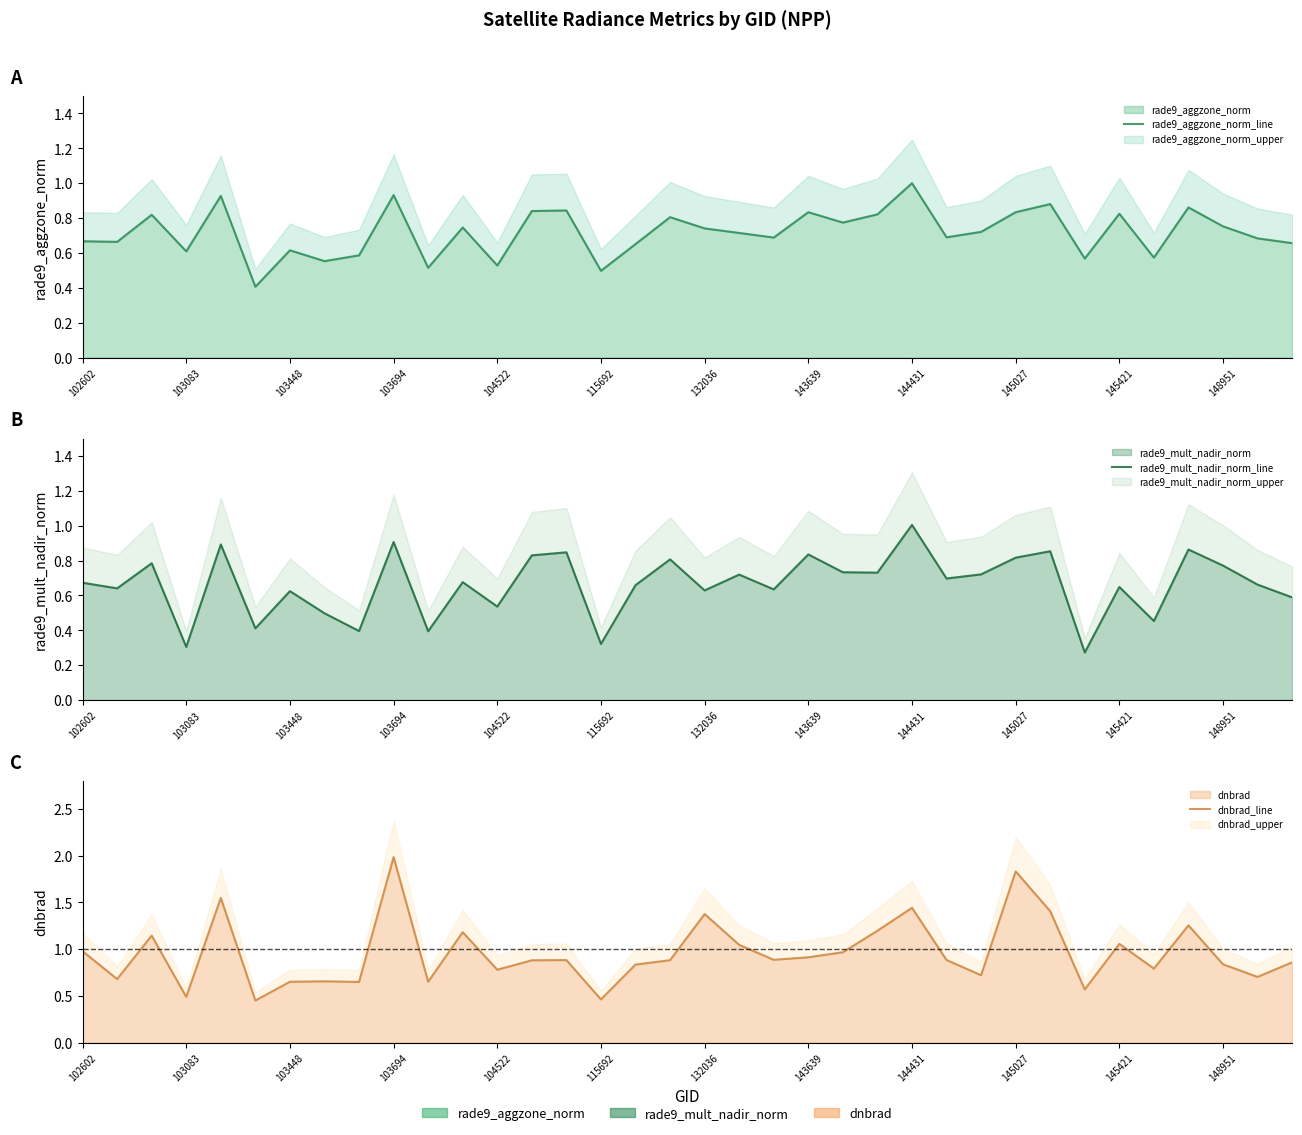

What is the difference between the maximum and minimum values in the rade9_mult_nadir_norm_line series?

0.7